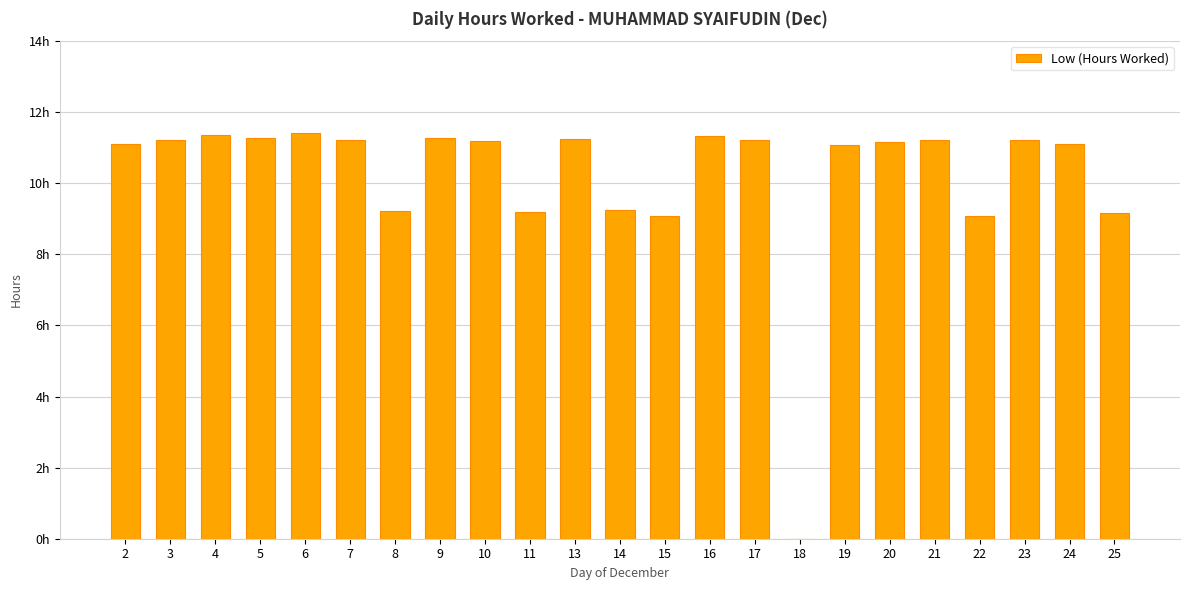

Reading left to right, list all the values displayed in this chart.

2=11.1	3=11.2	4=11.3	5=11.3	6=11.4	7=11.2	8=9.2	9=11.3	10=11.2	11=9.2	13=11.2	14=9.3	15=9.1	16=11.3	17=11.2	18=0.0	19=11.1	20=11.2	21=11.2	22=9.1	23=11.2	24=11.1	25=9.2